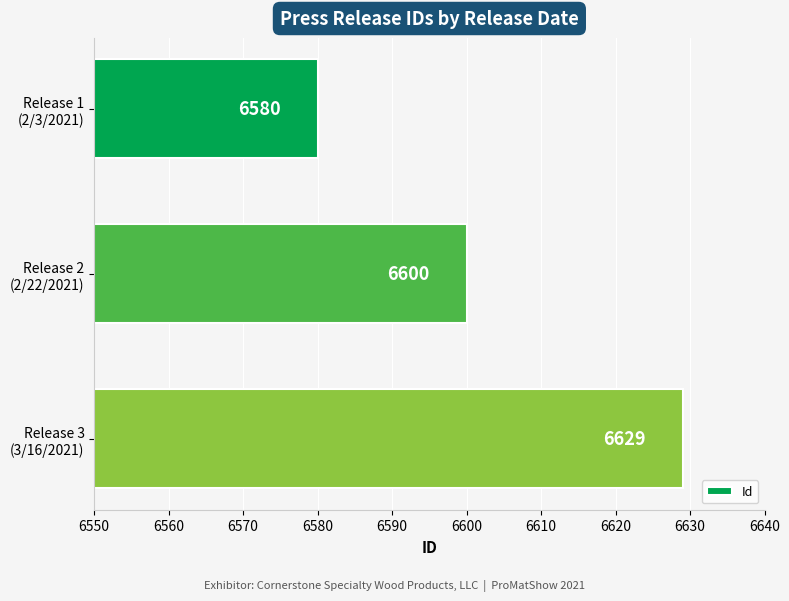

Which label corresponds to the smallest value in the chart?

Release 1
(2/3/2021)